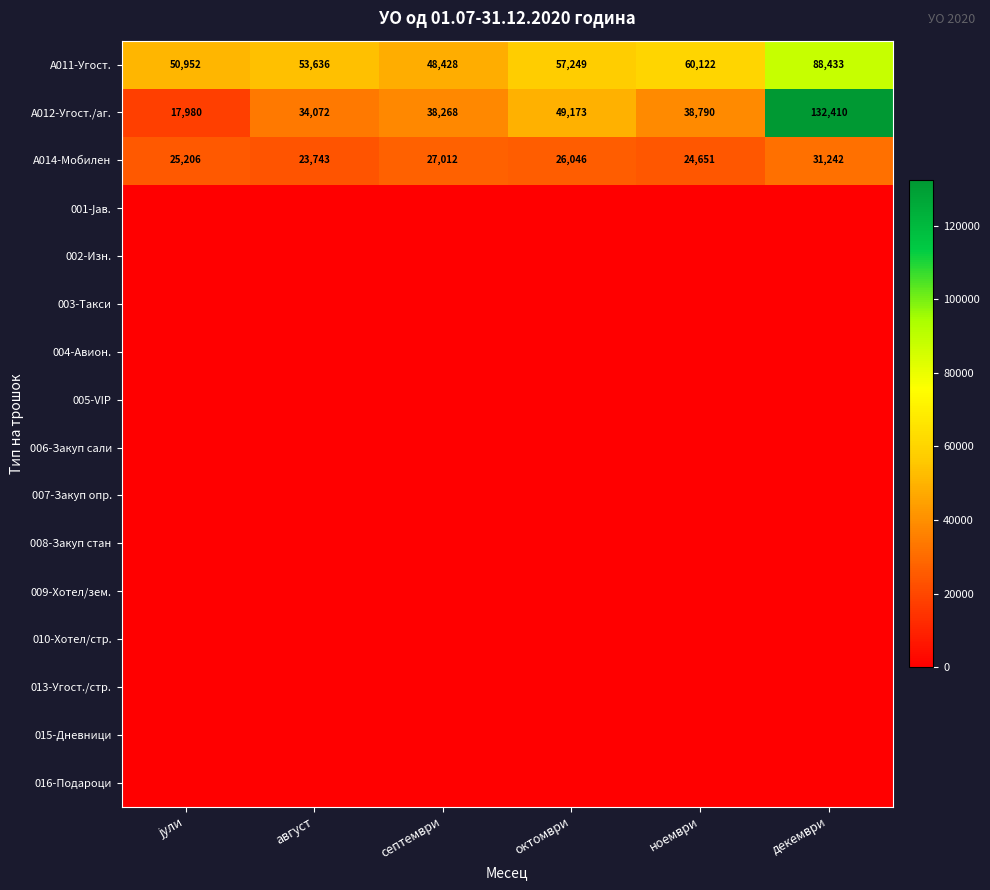

The value of A014-Мобилен at септември is 44604. True or false?

False